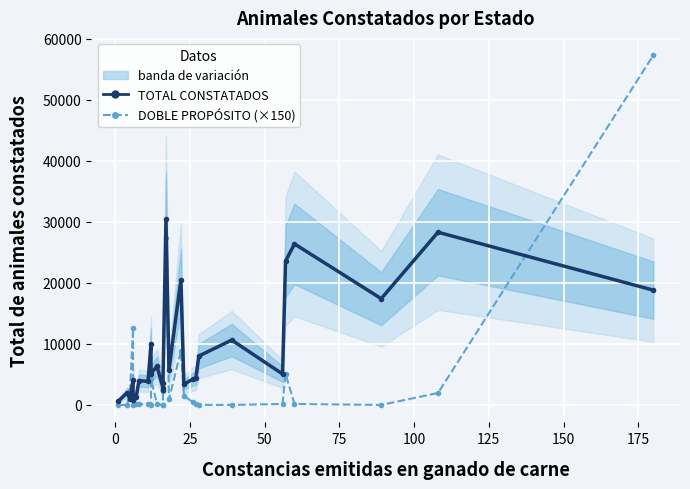

Which series has the largest total across all categories?

TOTAL DE ANIMALES CONSTATADOS